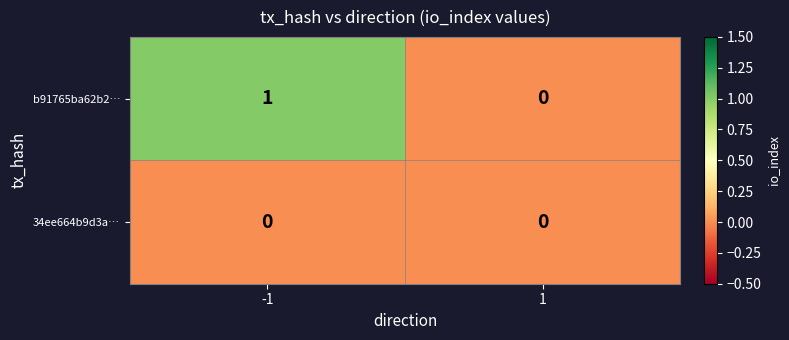

Which series has the largest range (max minus min)?

b91765ba62b2…